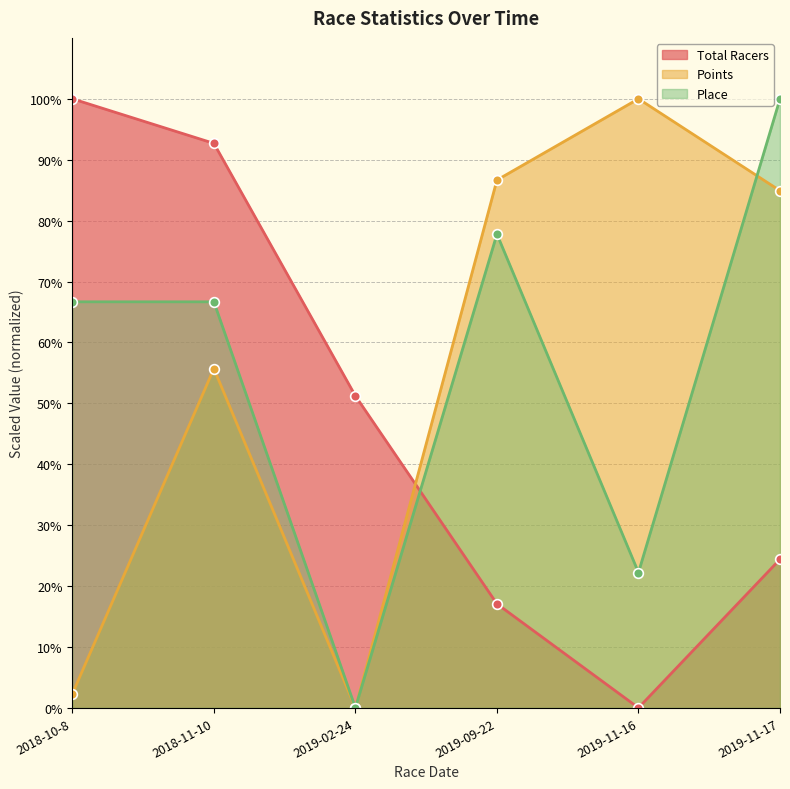

True or false: Points has a value of 3.6 at 2018-10-8.

False